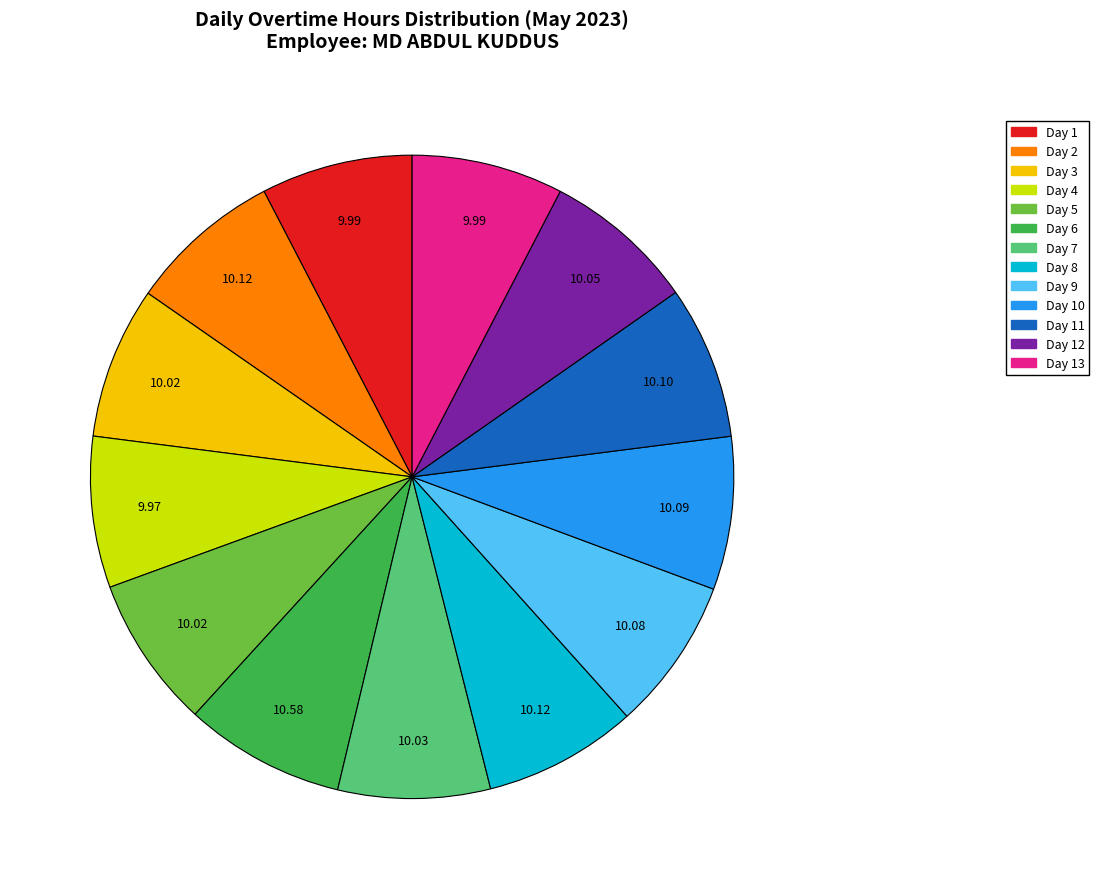

Is there a majority slice in this chart?

No